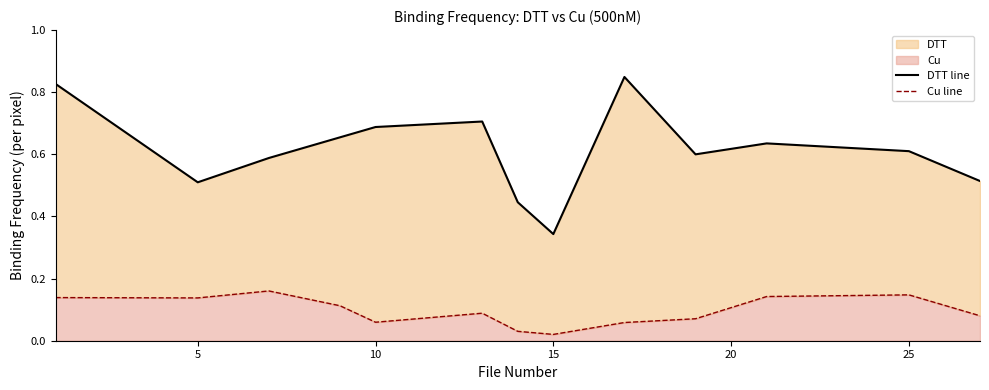

At 10, list the series in order from smallest to largest.

Cu line, DTT line